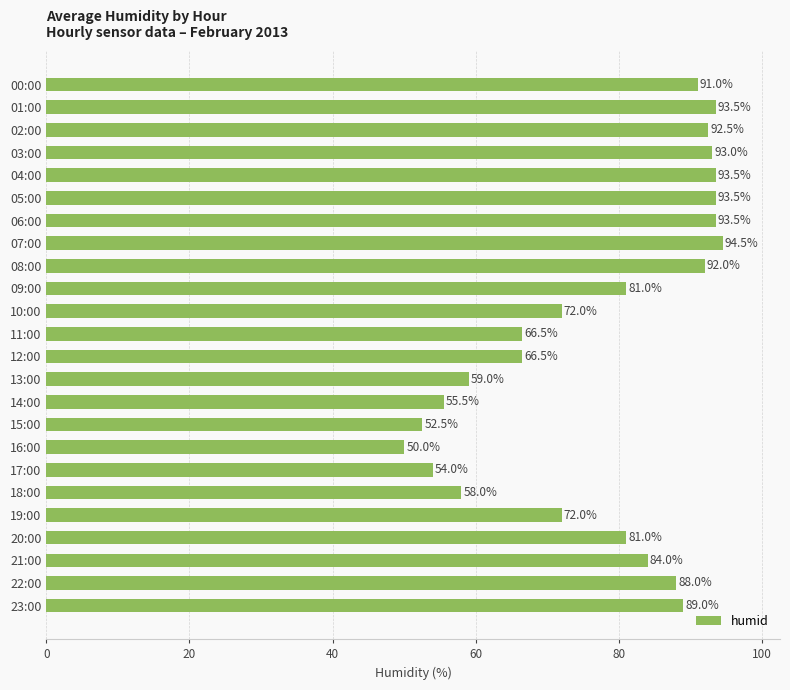

What is the average value?

77.8